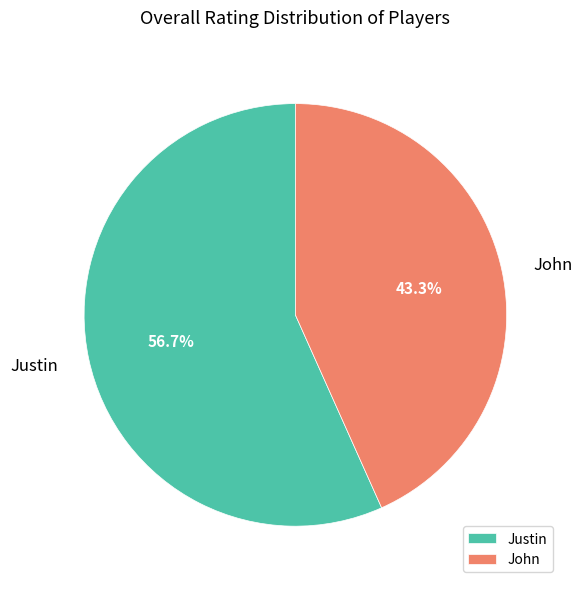

What percentage is the John slice, to the nearest percent?

43%